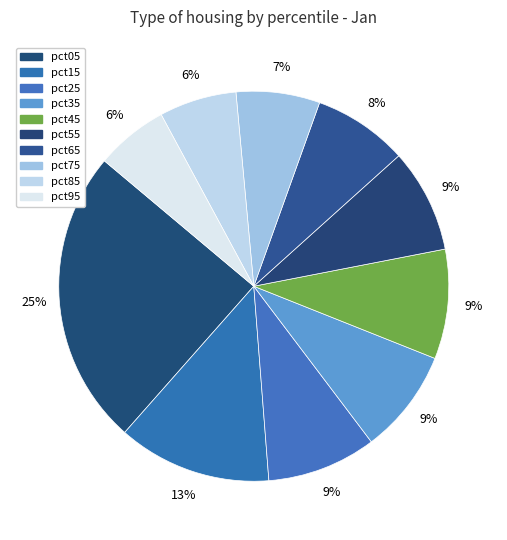

Which slice is the largest?

pct05